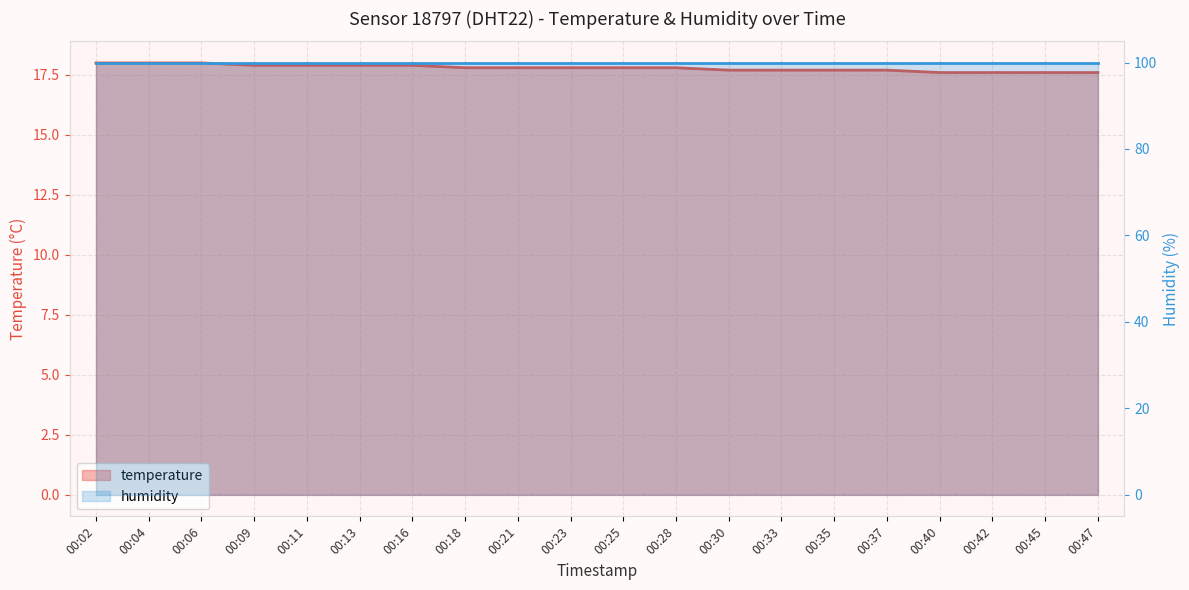

What is the maximum value shown in the chart?

18.0